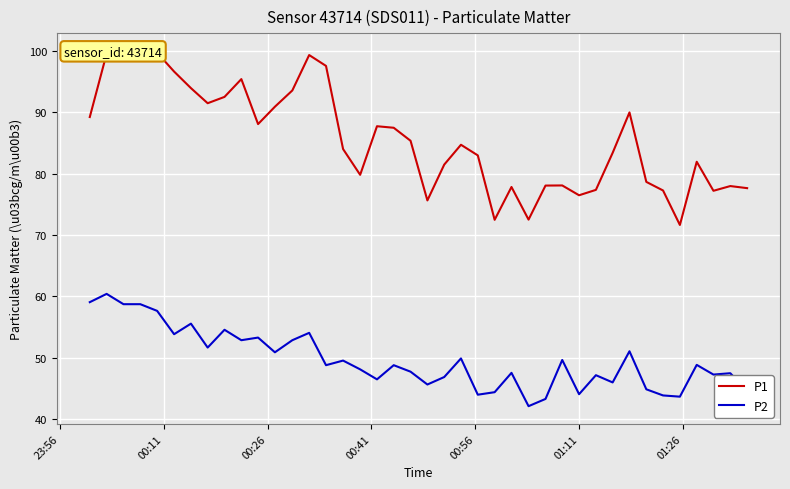

How many values in the P2 series exceed 48?

22